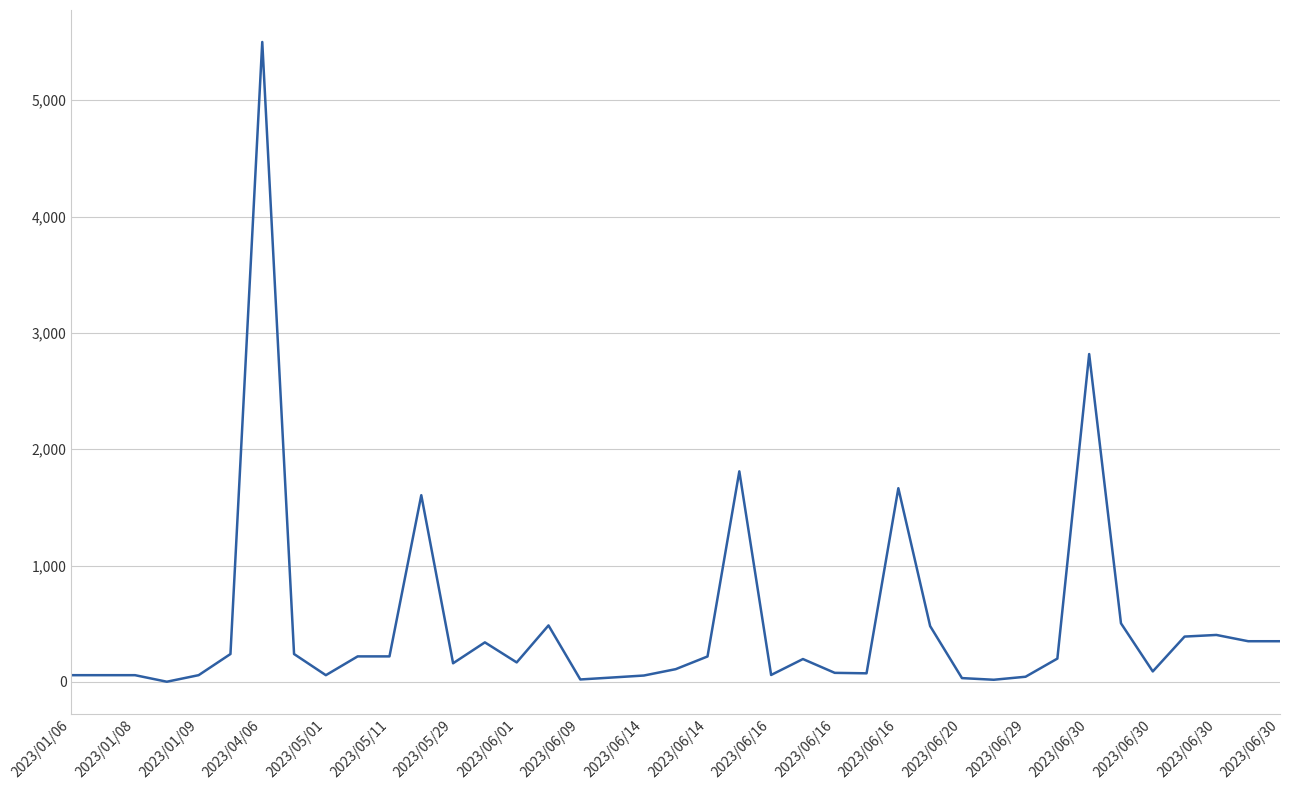

What is the difference between the maximum and minimum values?

5498.0